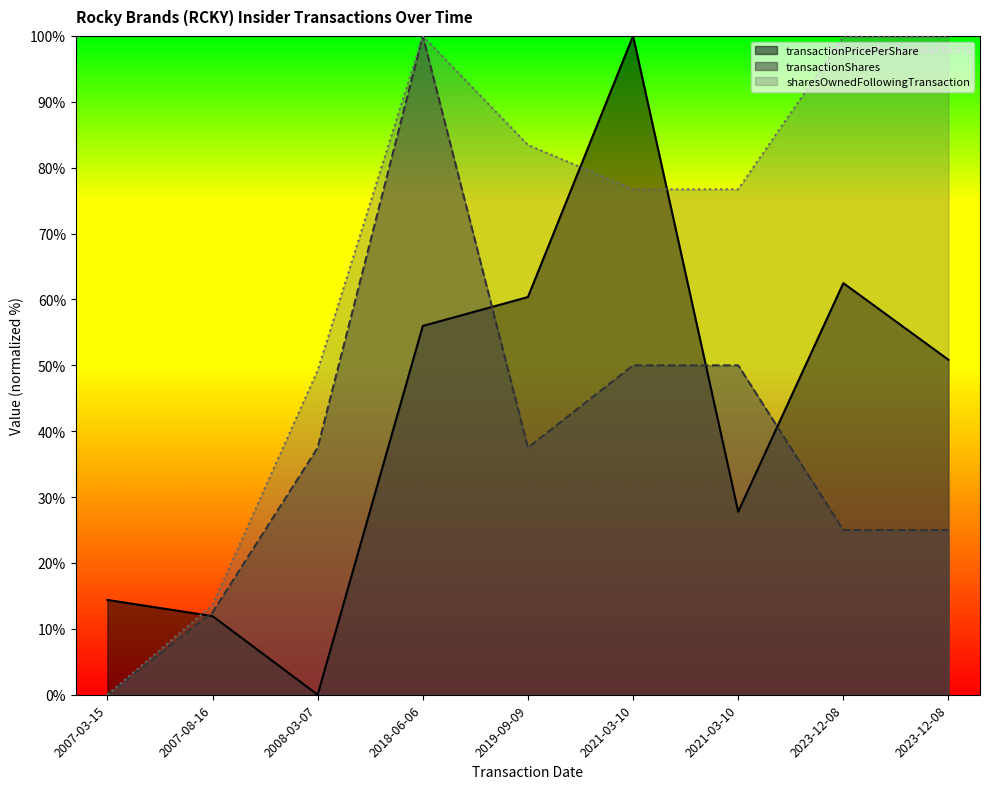

True or false: transactionShares has a value of 100.0 at 2018-06-06.

True